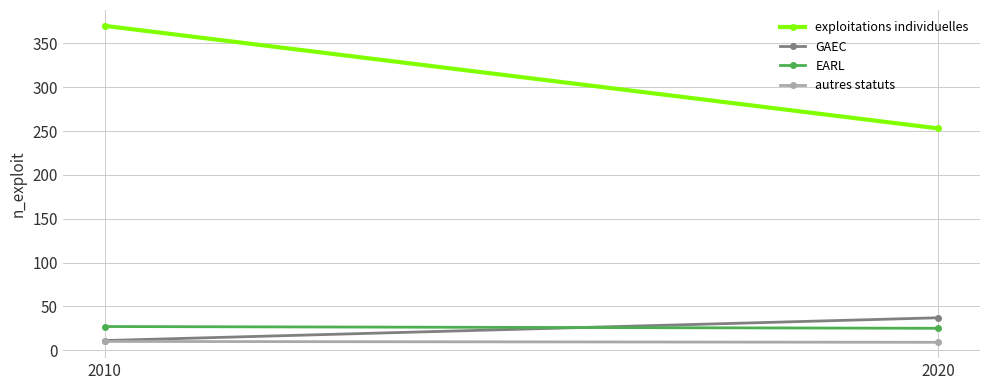

At which label is autres statuts closest to 9?

2020